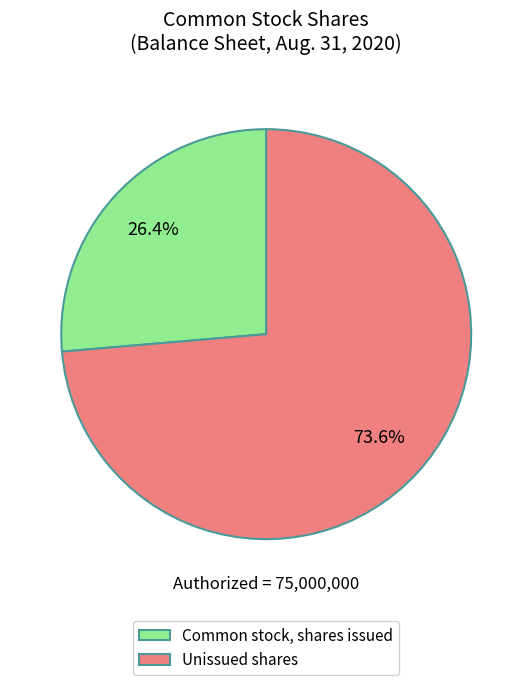

Is there any slice that represents more than half of the pie?

Yes